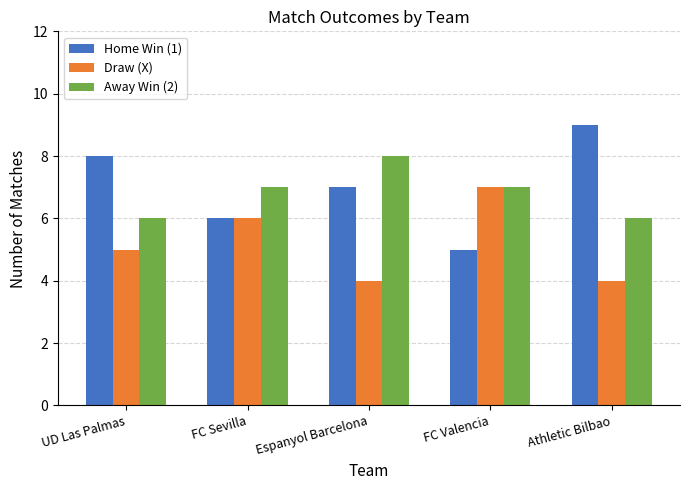

At how many categories does at least one series exceed 5?

5